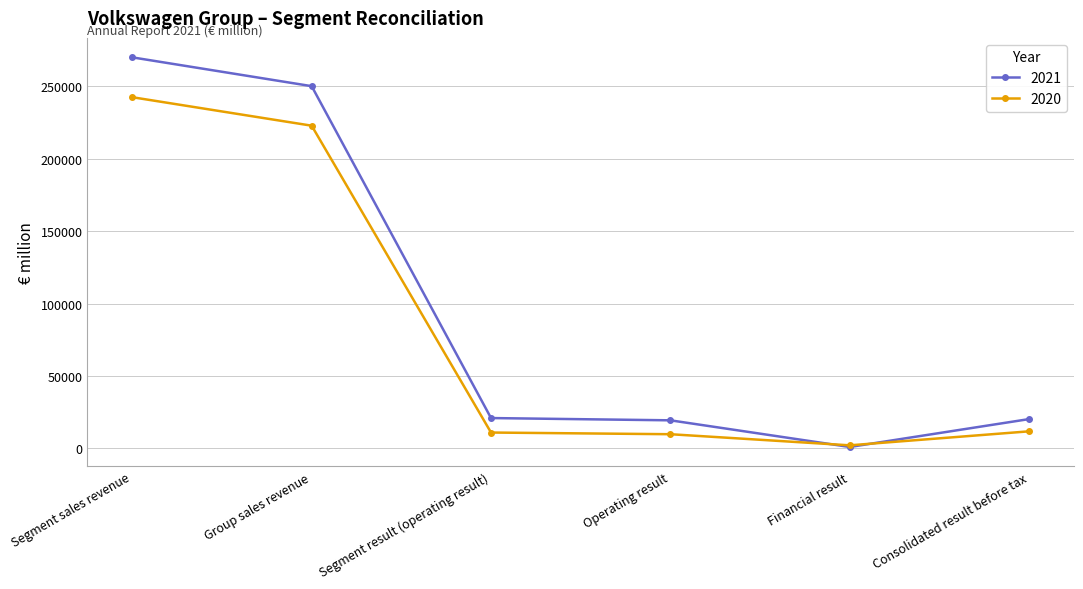

What is the difference between the 2021 values at Group sales revenue and Operating result?

230925